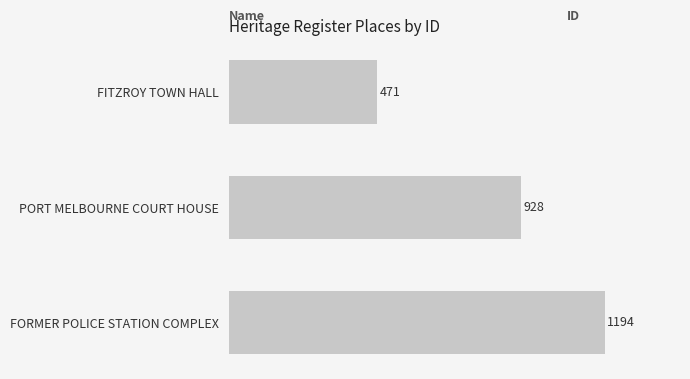

Rank the categories by value from lowest to highest.

FITZROY TOWN HALL, PORT MELBOURNE COURT HOUSE, FORMER POLICE STATION COMPLEX